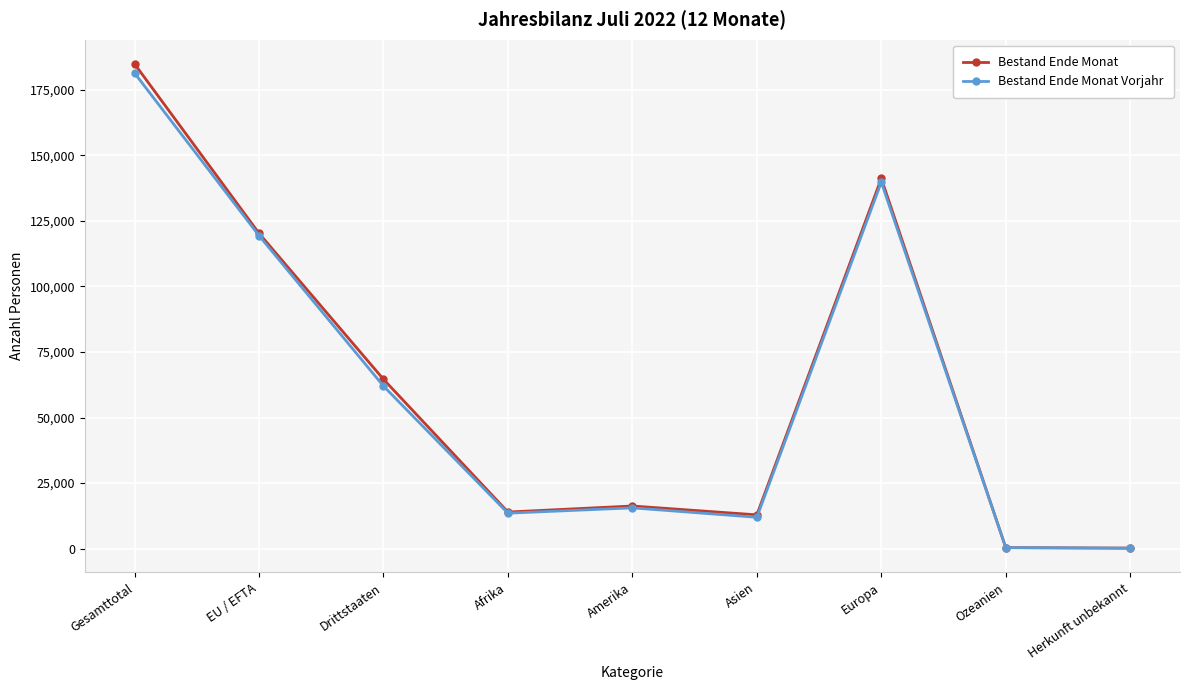

What is the value of the Bestand Ende Monat point at the 1st from the left?

184814